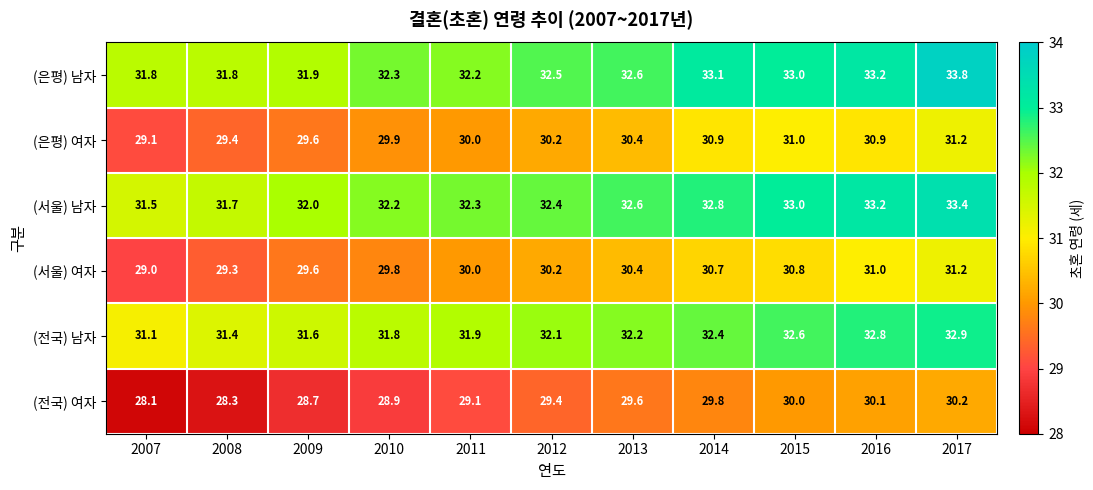

Where is (서울) 여자 nearest to the value 30?

2011